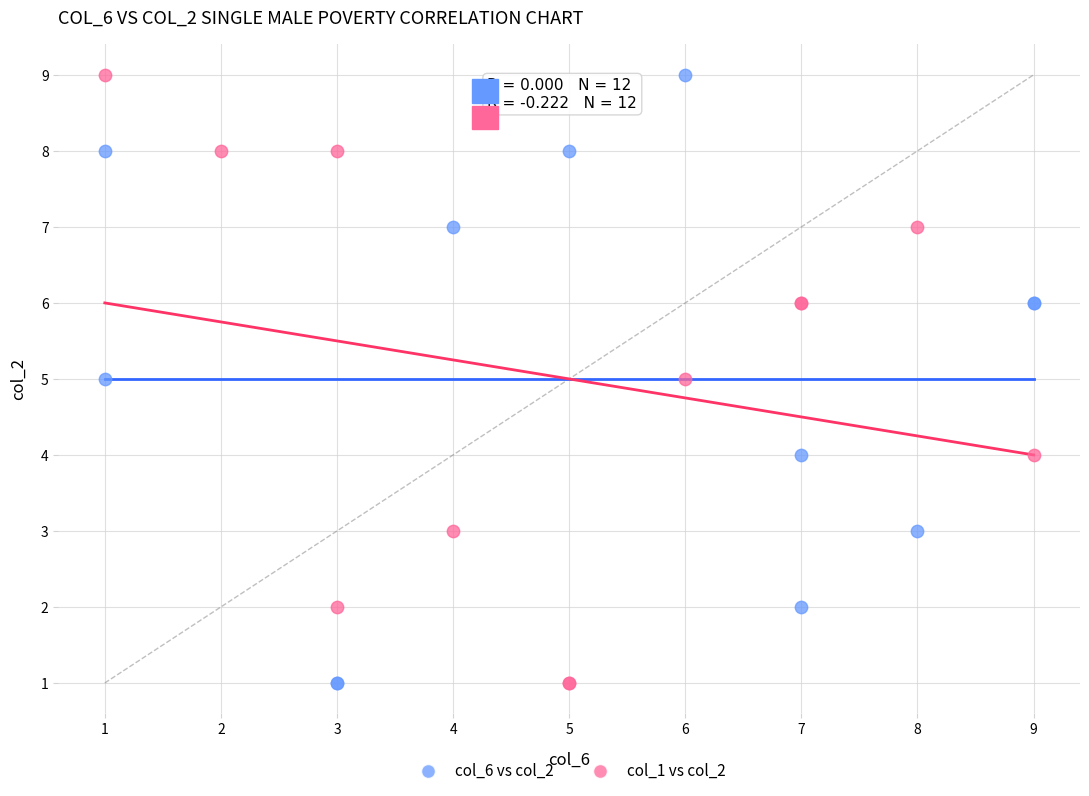

What are all the series names shown in the legend?

col_6 vs col_2, col_1 vs col_2